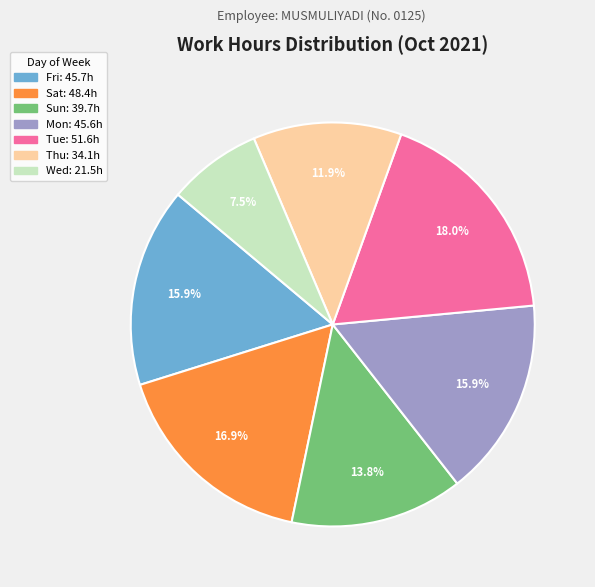

Is there a majority slice in this chart?

No